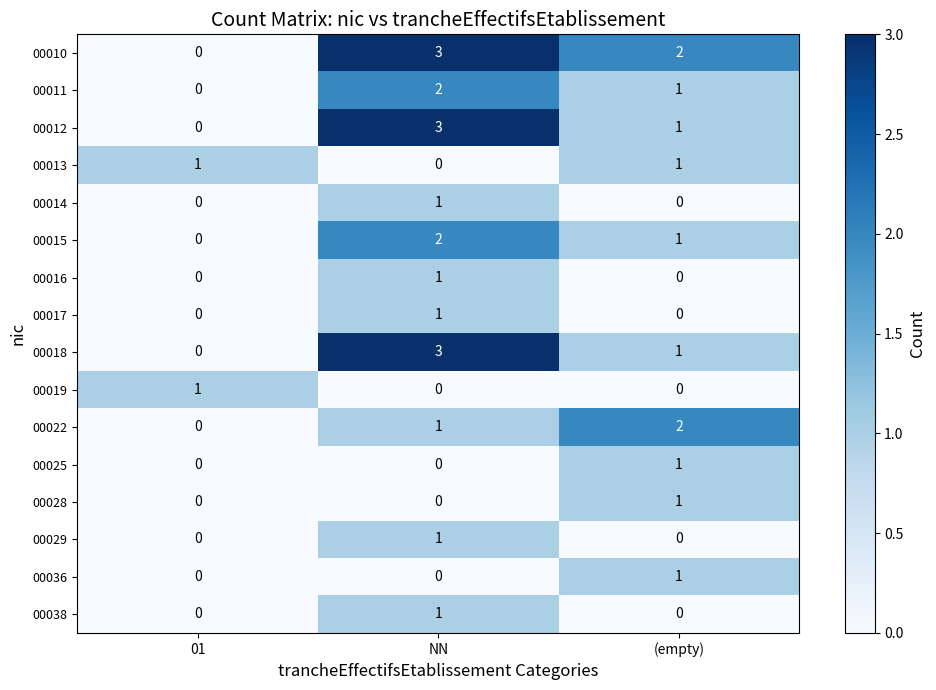

Count the 00025 values in the range 0 to 1.

3